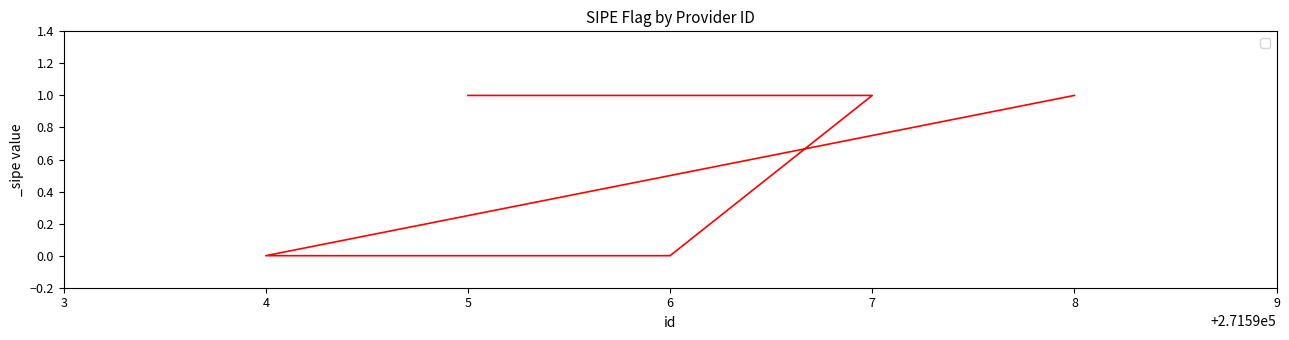

What is the maximum value shown in the chart?

1